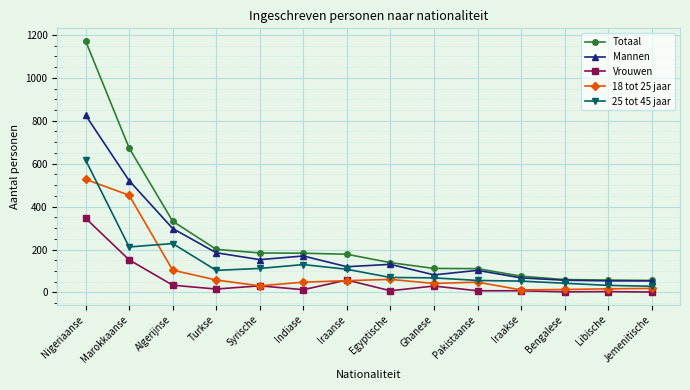

How many distinct data groups are displayed?

5